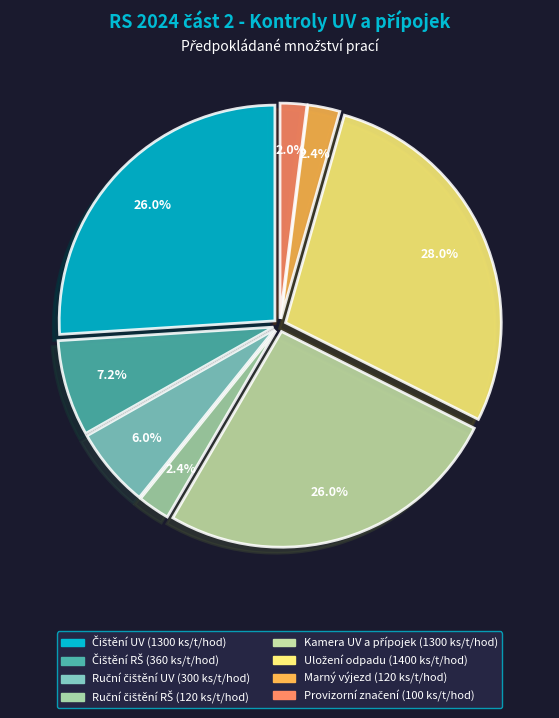

Is Čištění RŠ the majority of the pie?

No